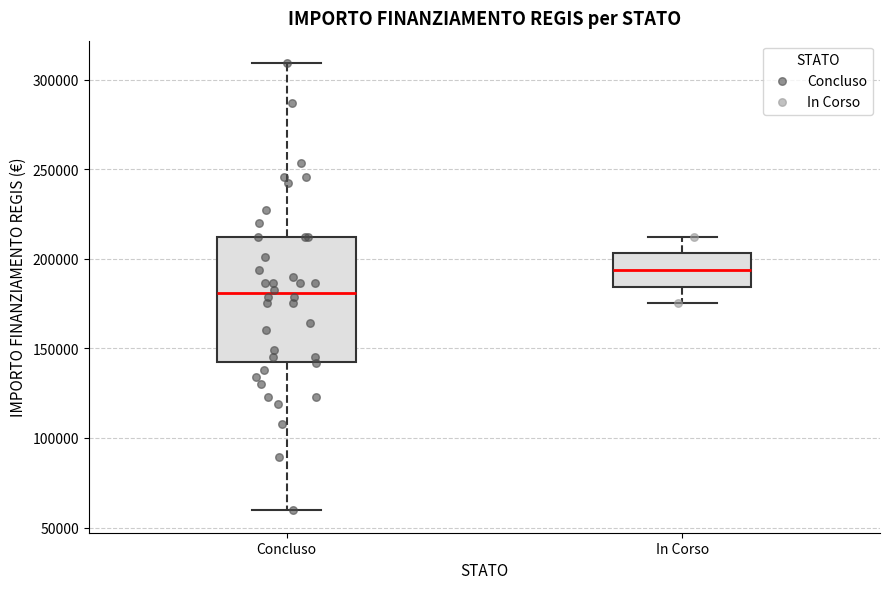

Reading left to right, read every box against the y-axis: the position of its median line, the range the box covers, and the ends of its whiskers. The values are not printed on the chart, so give them approximately, as read against the axis.

Concluso: median 180000, box 145000 to 210000, whiskers 60000 to 310000
In Corso: median 195000, box 185000 to 205000, whiskers 175000 to 210000